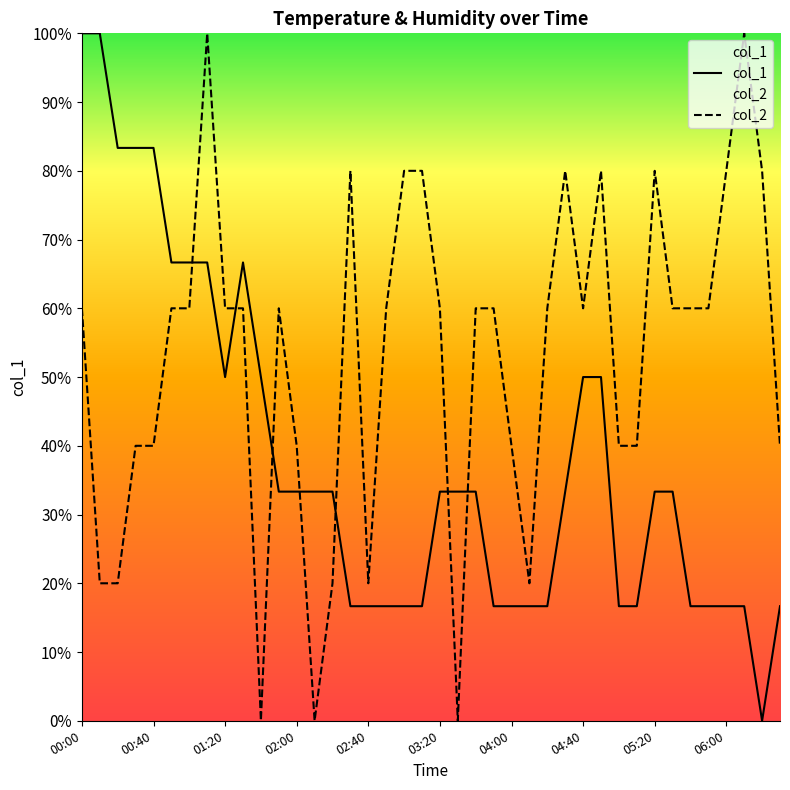

What is the greatest value displayed?

100.0